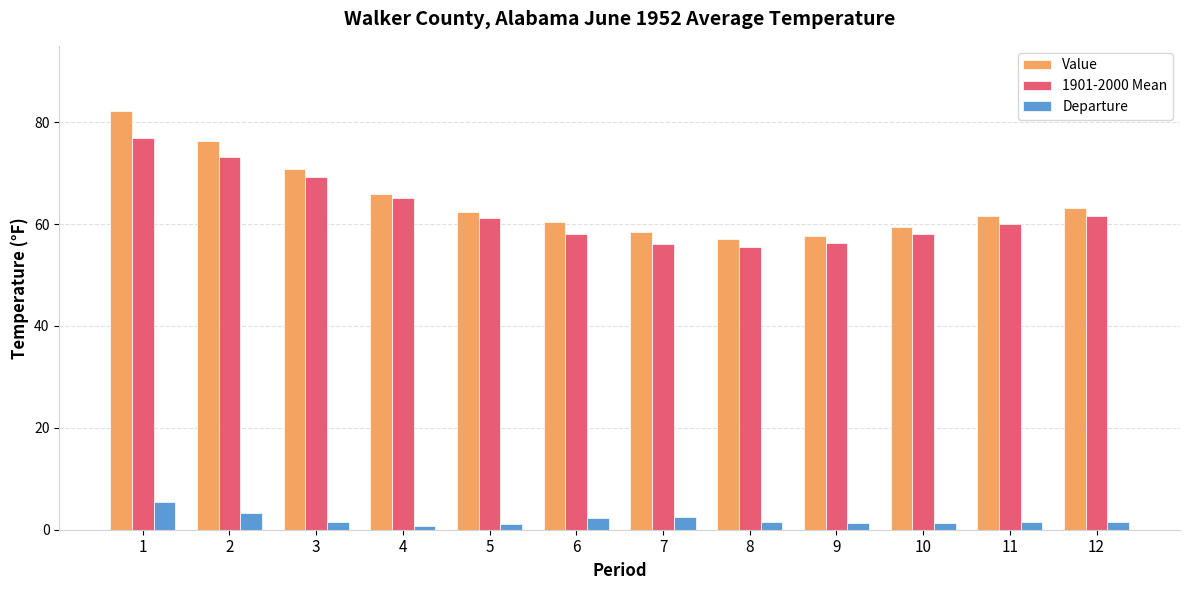

What is the difference between the maximum and minimum values in the 1901-2000 Mean series?

21.4